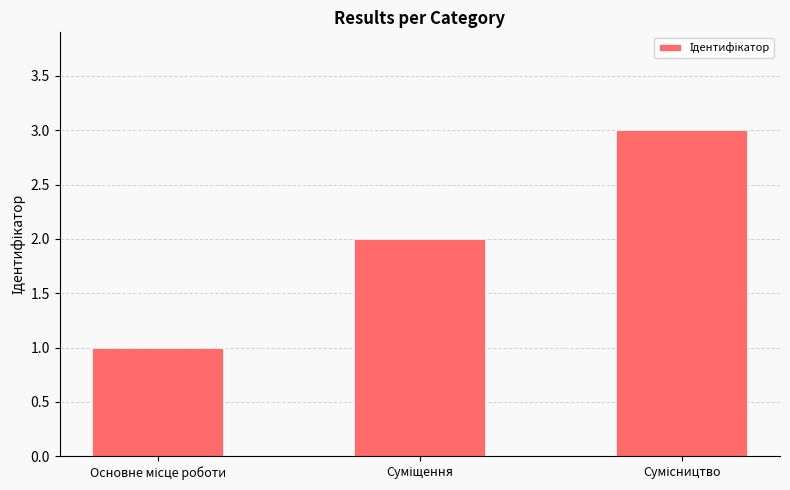

What is the greatest value displayed?

3